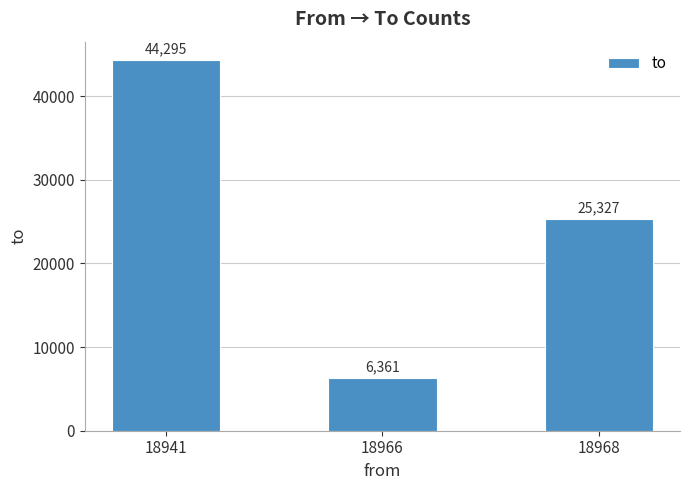

How many bars are there in total?

3